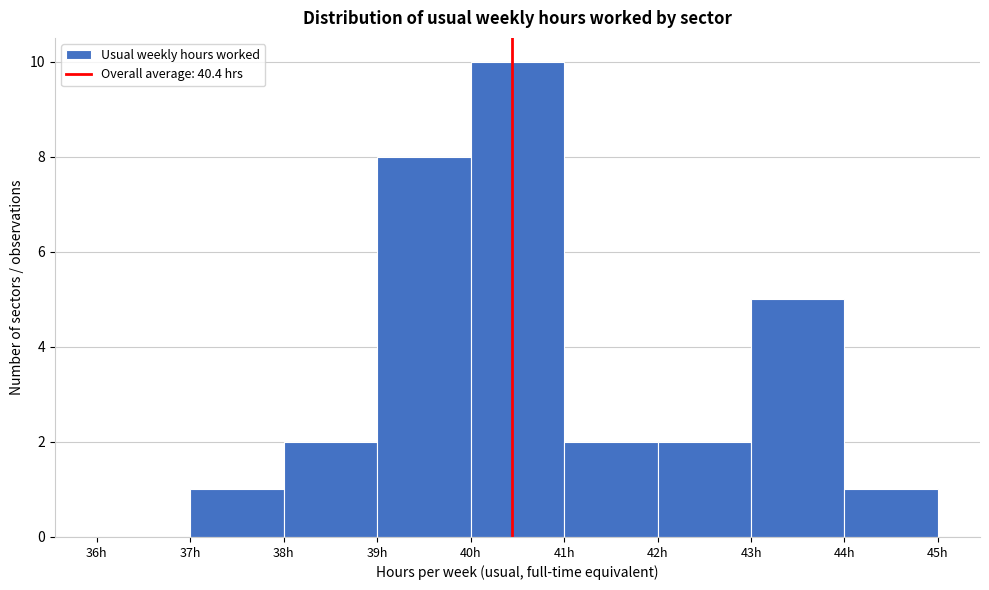

Which range on the x-axis has the tallest bar?

40 to 41